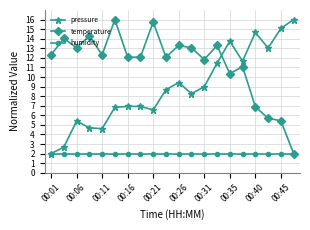

List the series in order of their overall mean, highest first.

temperature, pressure, humidity